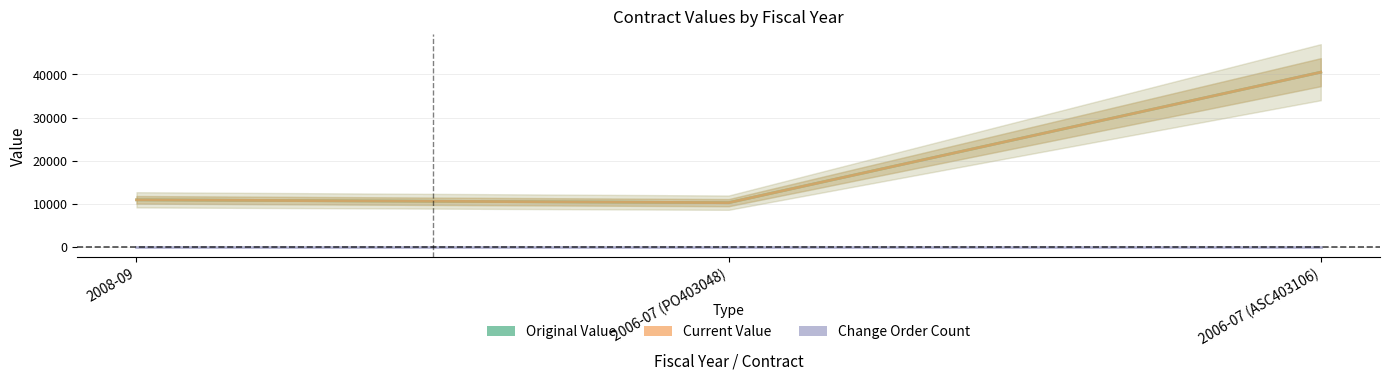

Which series changed the most between 2006-07 (PO403048) and 2006-07 (ASC403106)?

Original Value